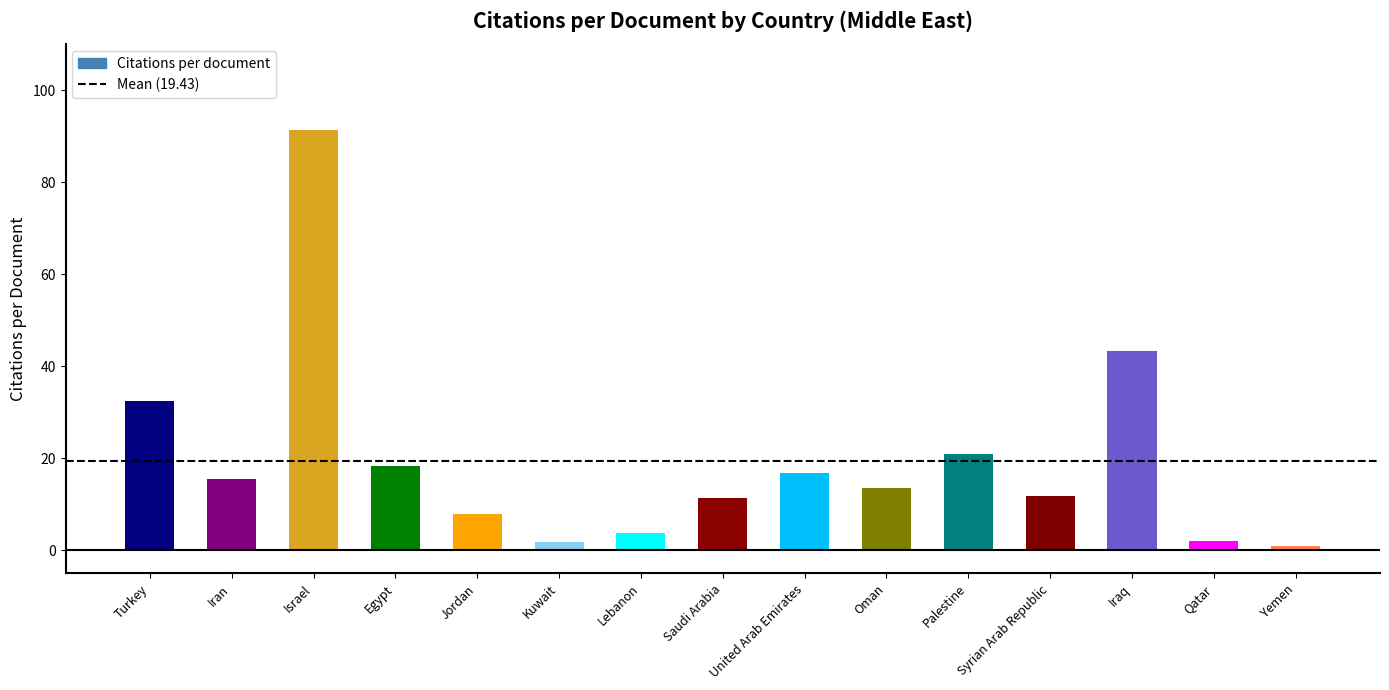

The chart shows a value of 19.4 at Syrian Arab Republic. True or false?

False